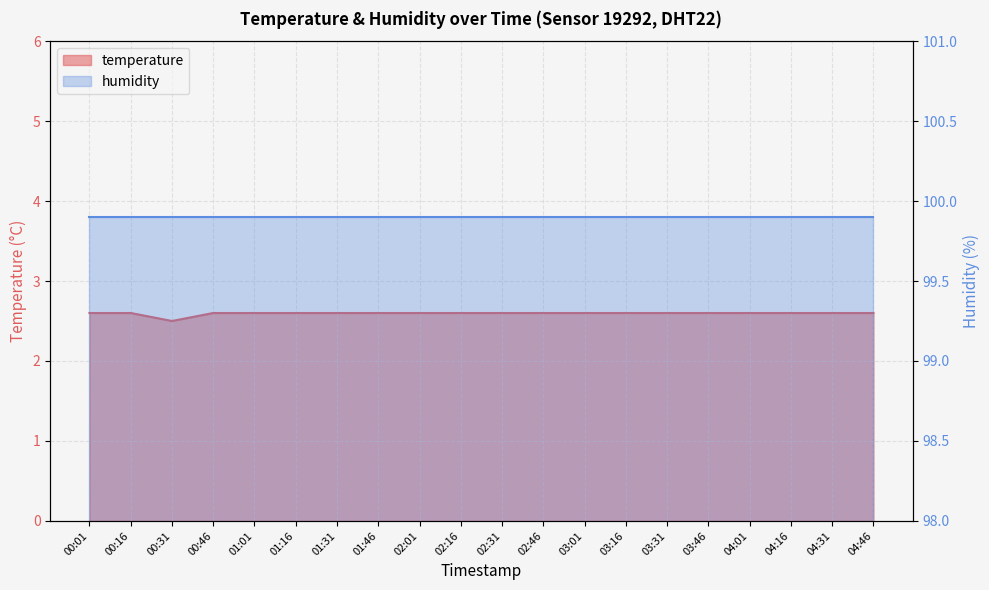

The value at 02:46 is 1.1. True or false?

False